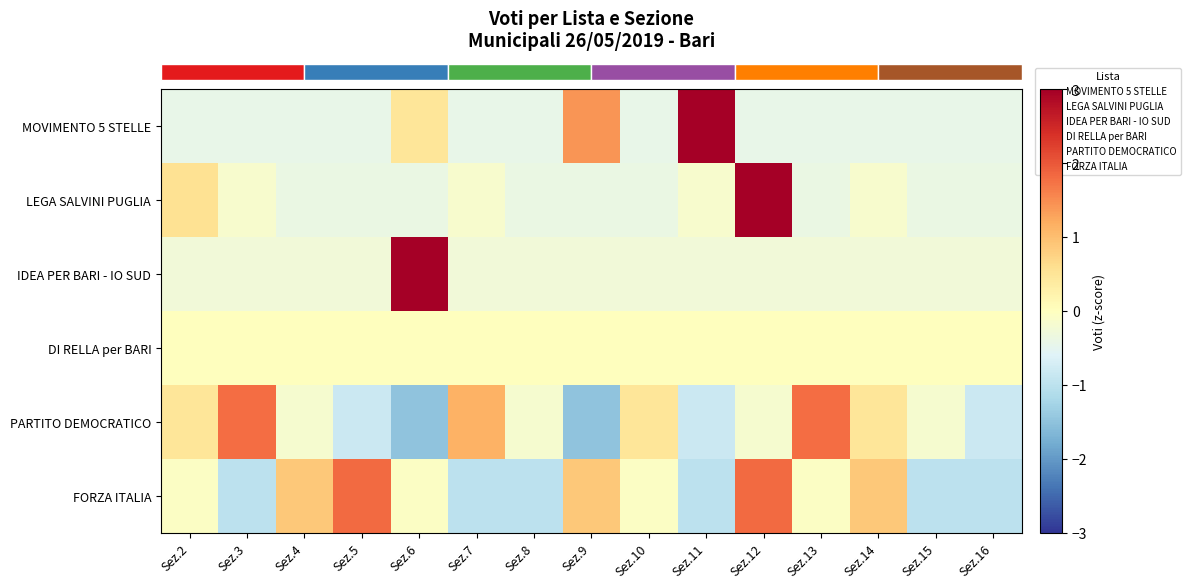

At how many categories does at least one series exceed 0?

12